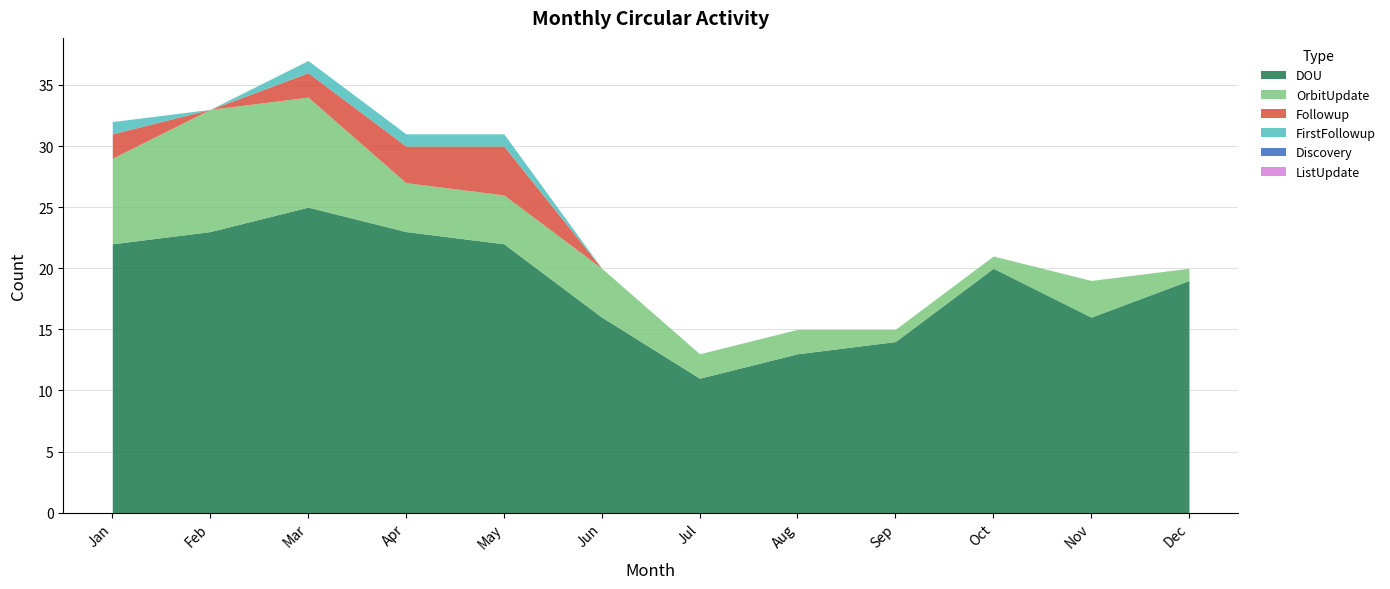

Where does the OrbitUpdate series first go above 4?

Jan